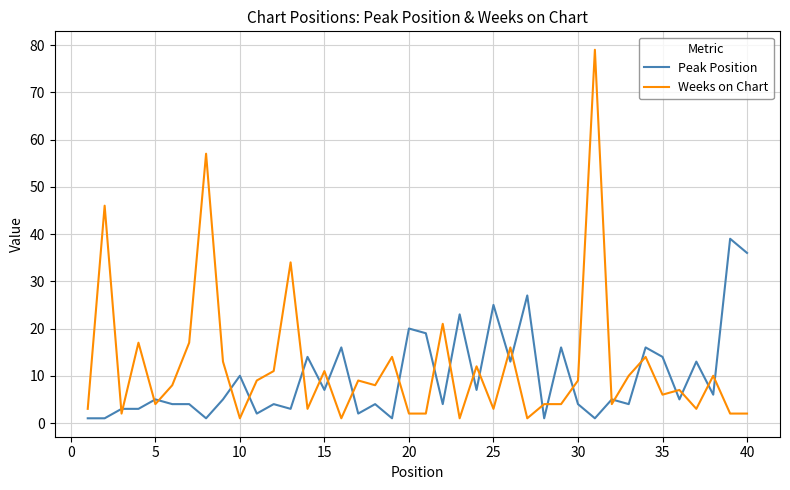

Which series has the largest range (max minus min)?

Weeks on Chart